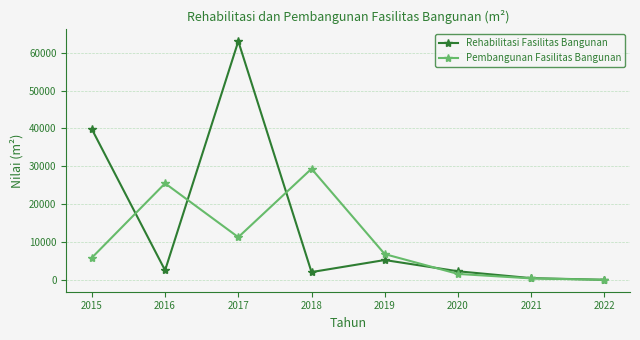

List the series in order of their peak value, lowest first.

Pembangunan Fasilitas Bangunan, Rehabilitasi Fasilitas Bangunan